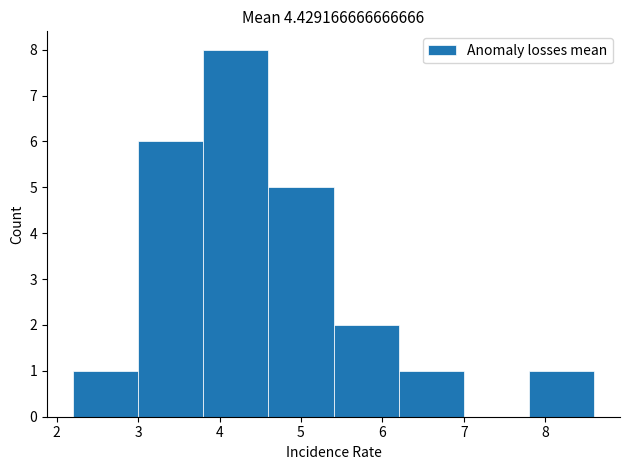

Reading left to right, list every bar in this chart as the range it spans on the x-axis followed by its height. The values are not printed on the chart, so give them approximately, as read against the axis.

2.2 to 3.0: 1
3.0 to 3.8: 6
3.8 to 4.6: 8
4.6 to 5.4: 5
5.4 to 6.2: 2
6.2 to 7.0: 1
7.0 to 7.8: 0
7.8 to 8.6: 1